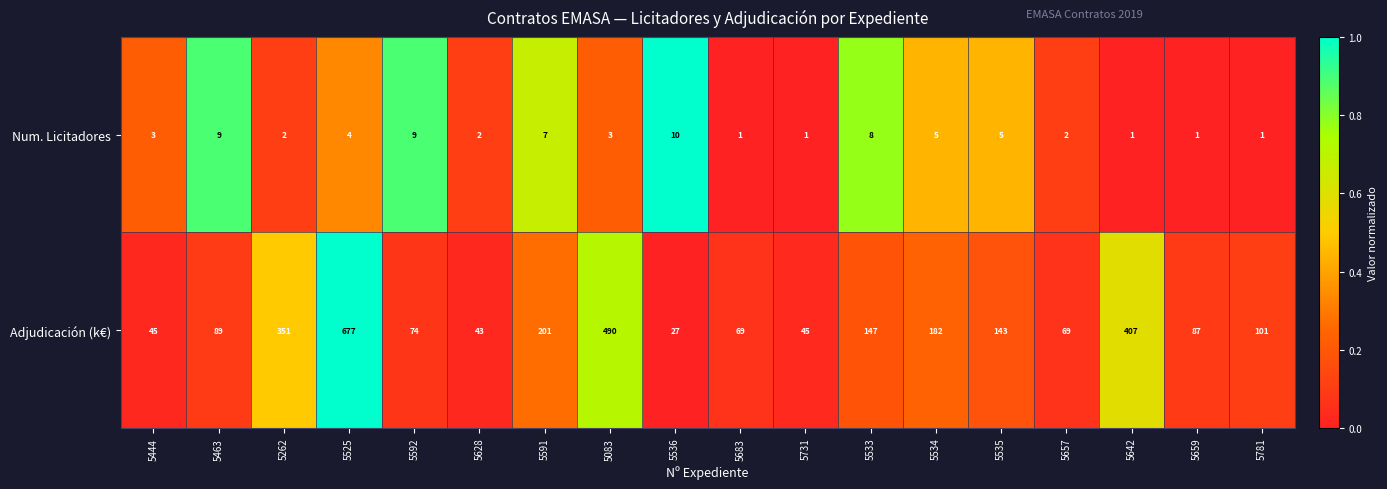

At which label does Adjudicación (k€) first exceed 101?

5262